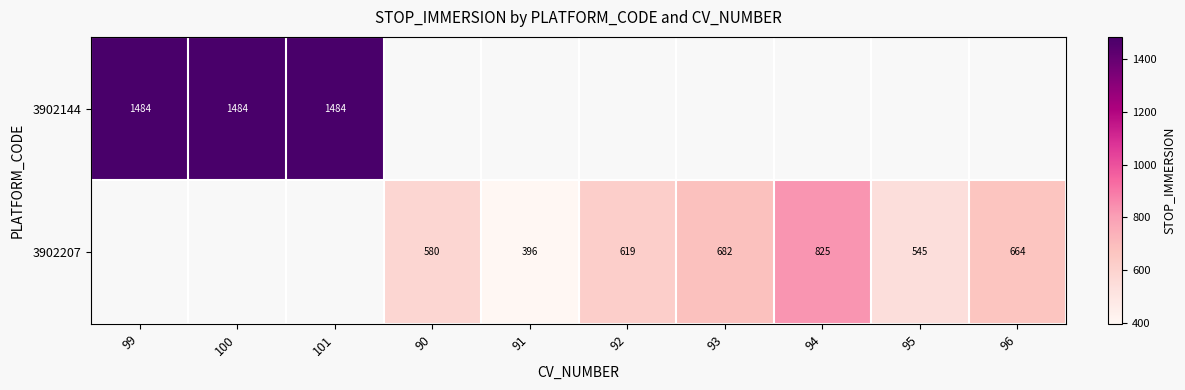

List the labels in order of 3902207 value, smallest first.

91, 99, 100, 101, 95, 90, 92, 96, 93, 94